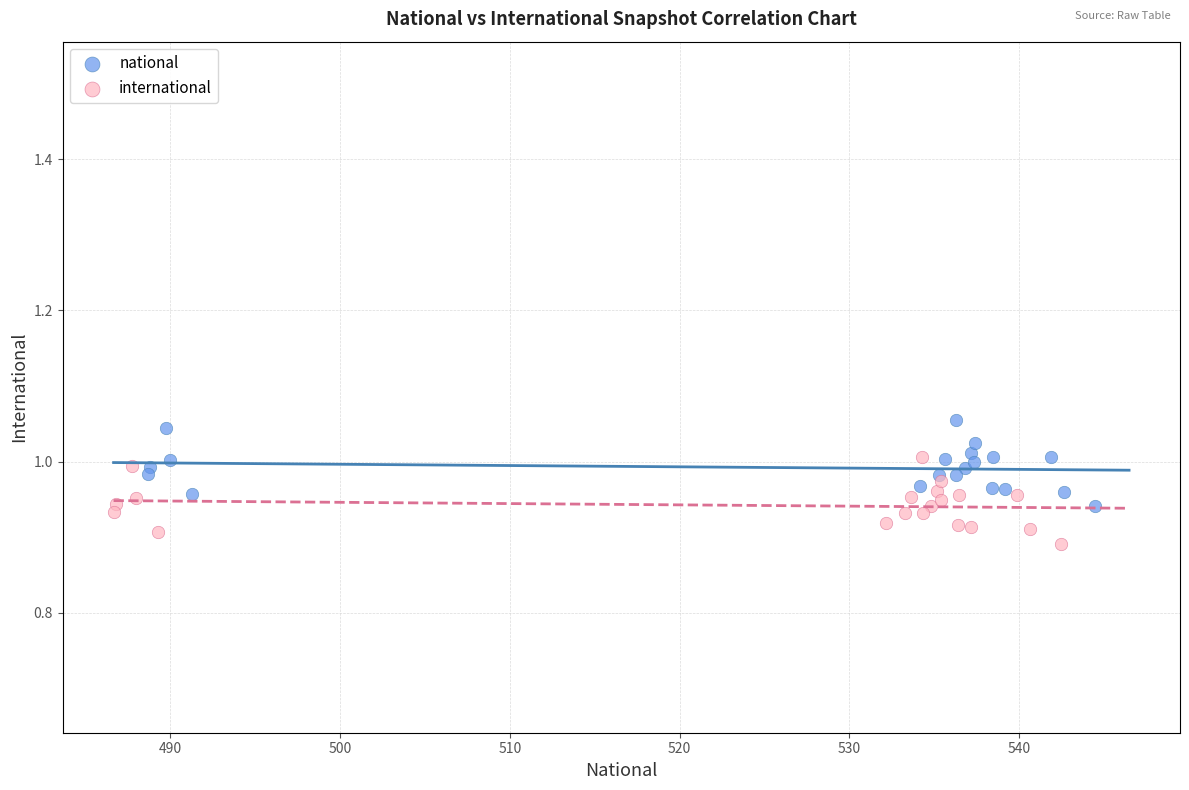

Which series reaches the maximum Y coordinate?

national